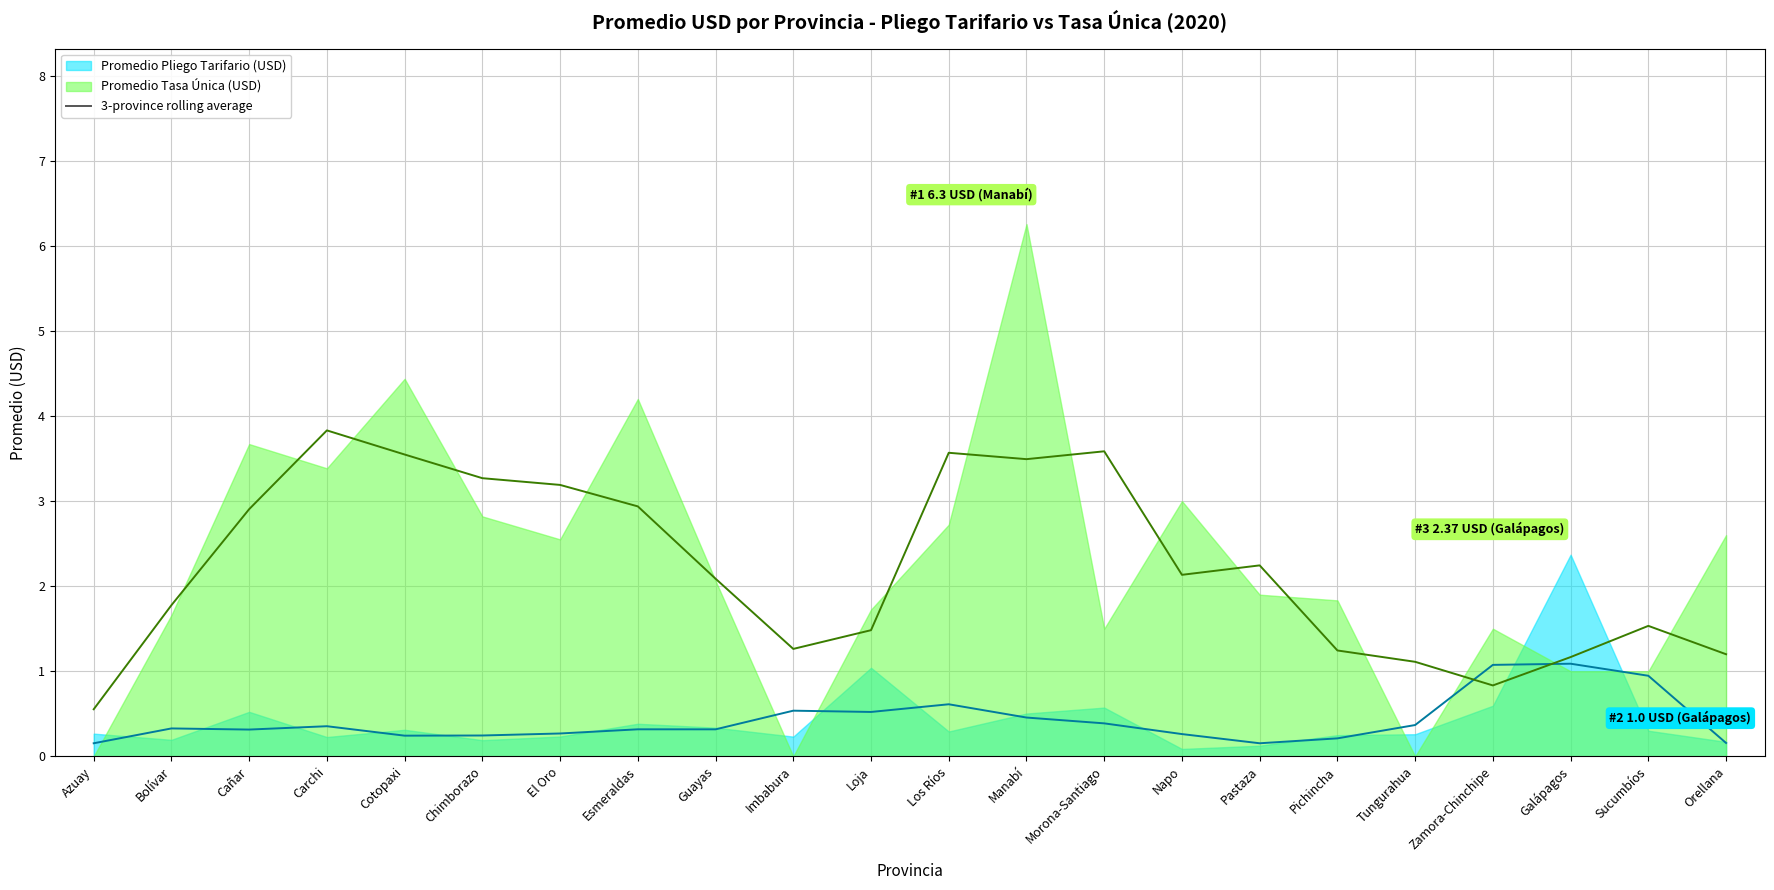

The value of Promedio Tasa Única (USD) at Chimborazo is 2.8. True or false?

True